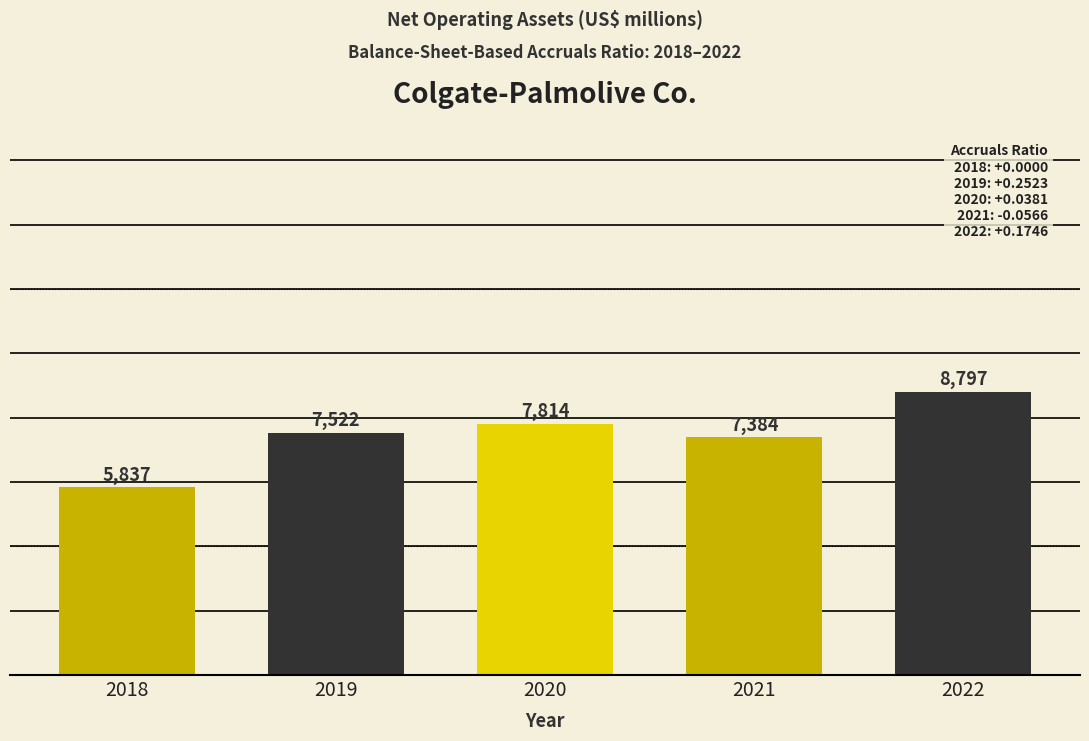

Reading left to right, transcribe all the data shown in this chart.

5837	7522	7814	7384	8797